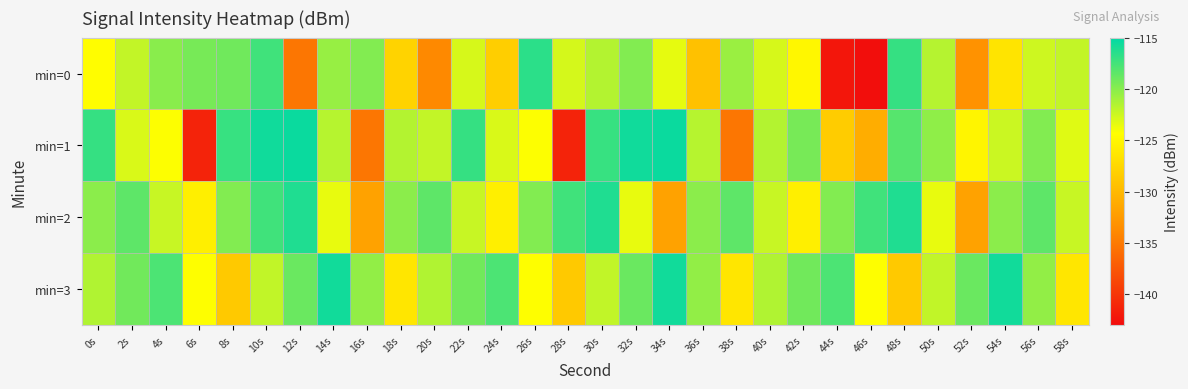

Which series has the largest total across all categories?

min=3